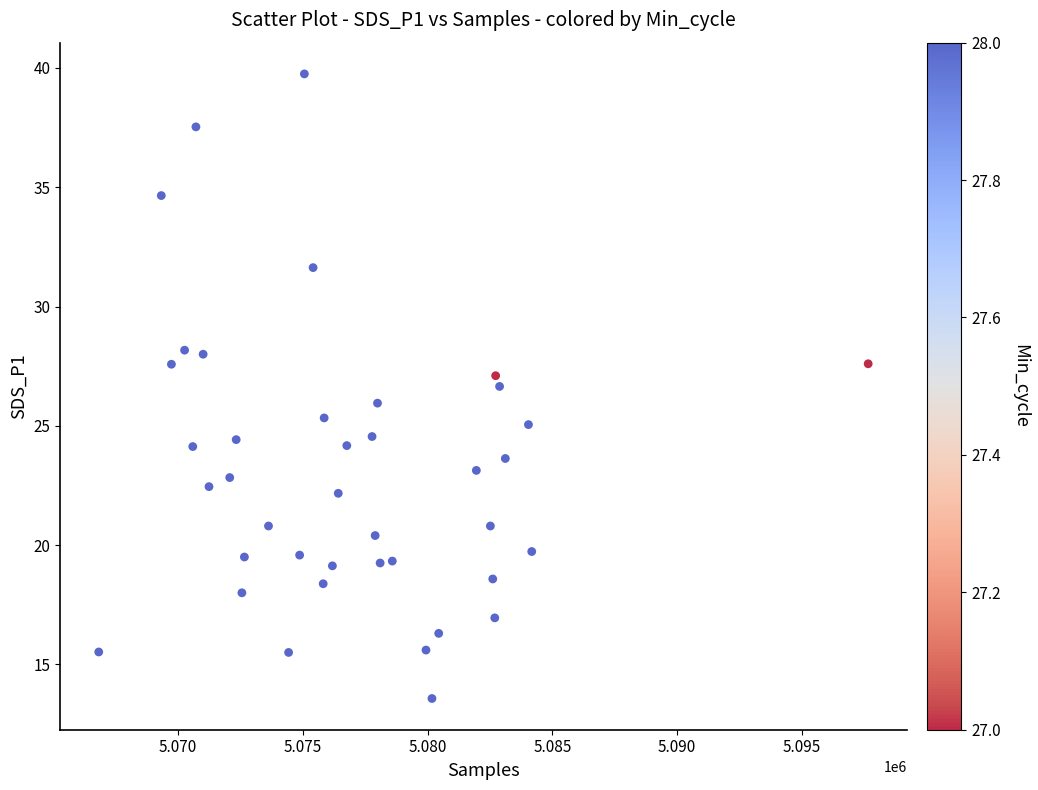

What is the range of Y values (max minus min)?

26.2